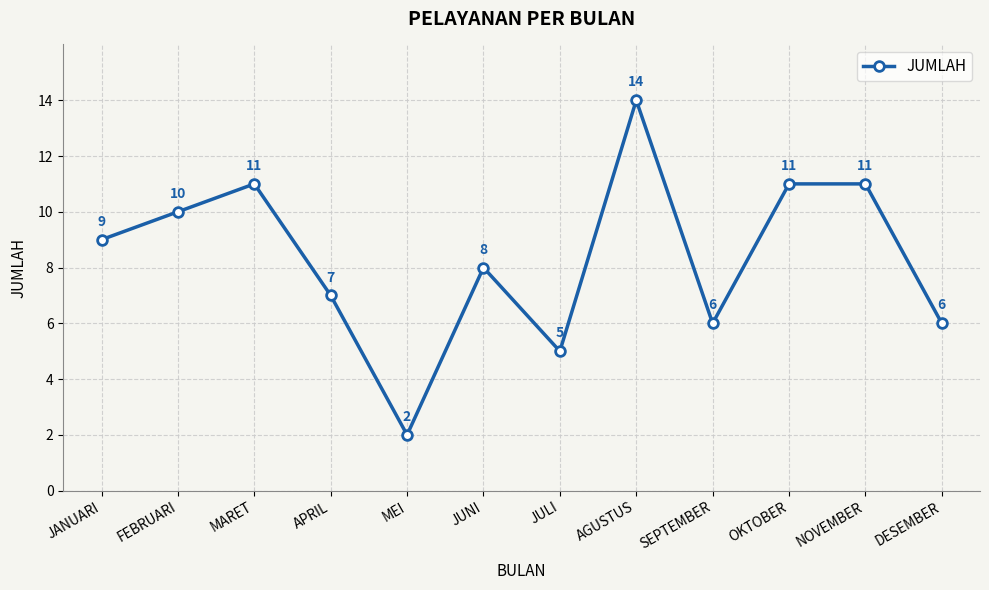

What is the sum of all values?

100